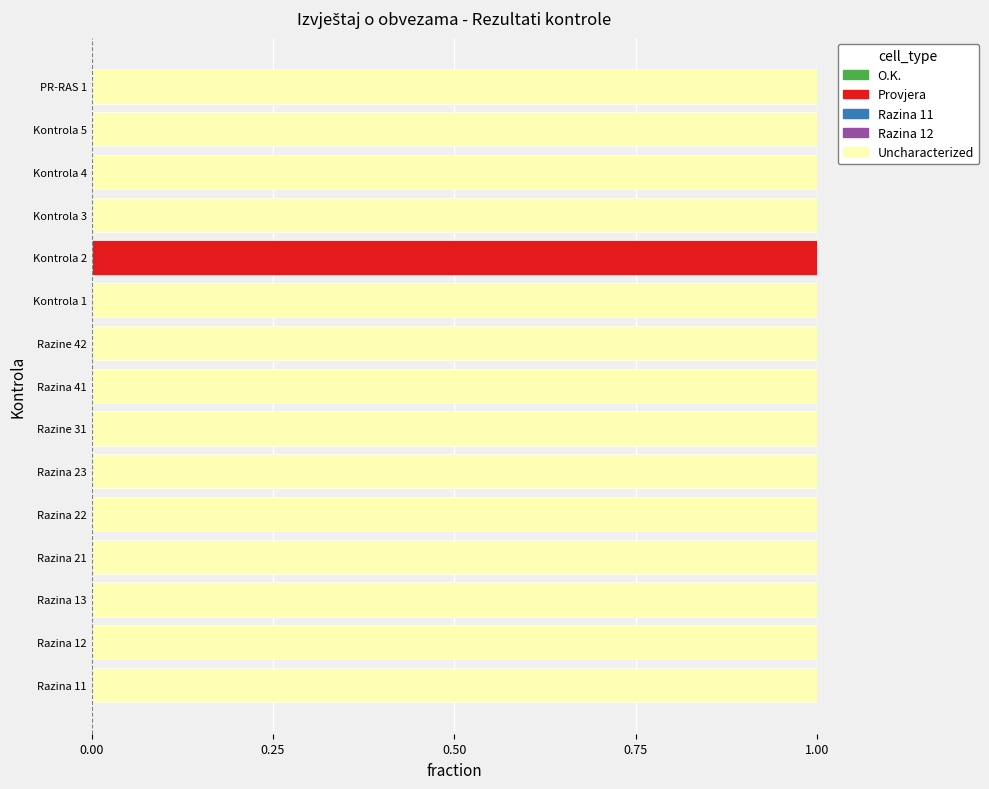

Which category has the highest value in the Provjera series?

Kontrola 2